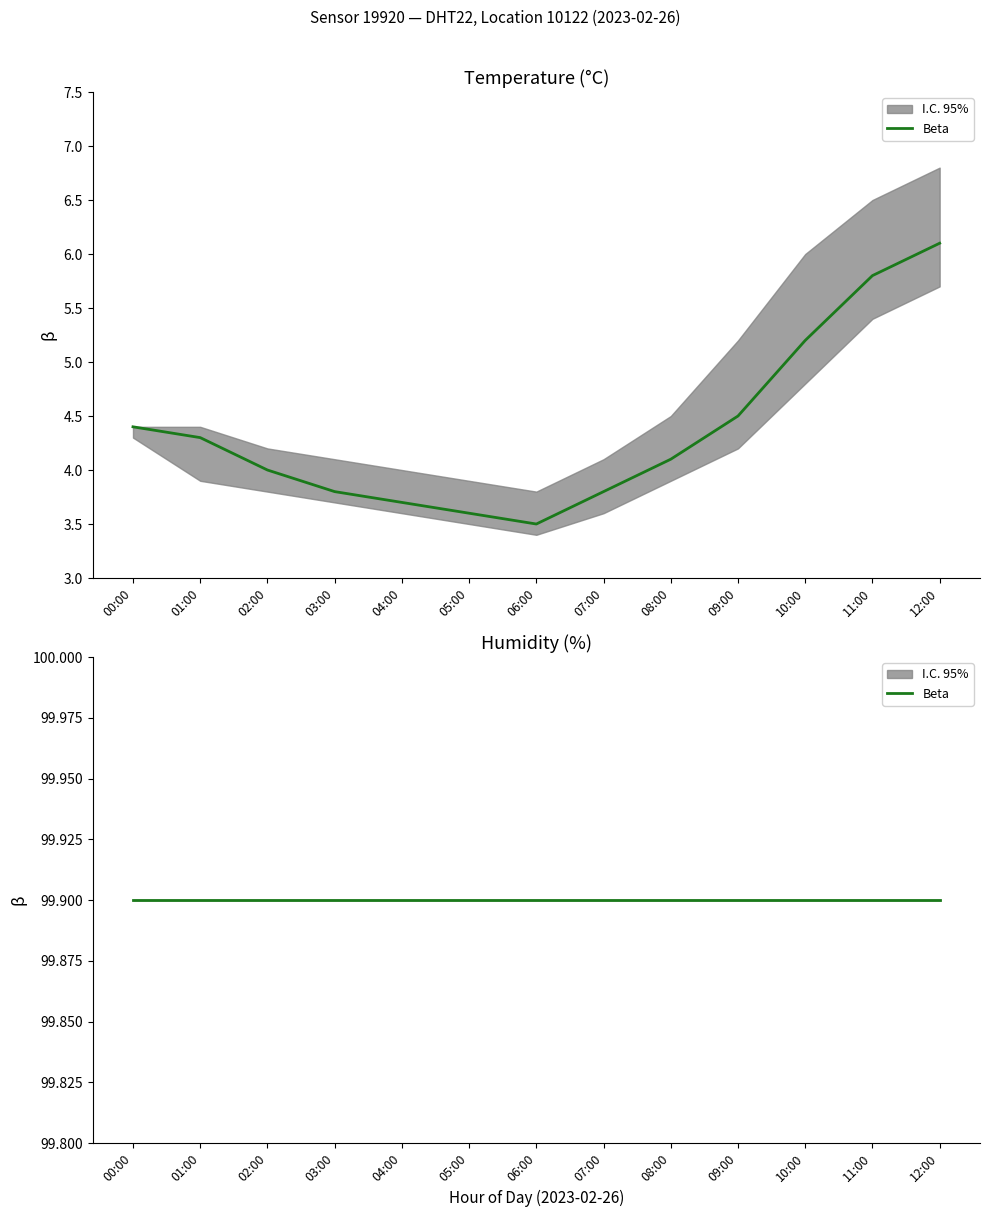

True or false: humidity and temp_lower intersect in this chart.

False